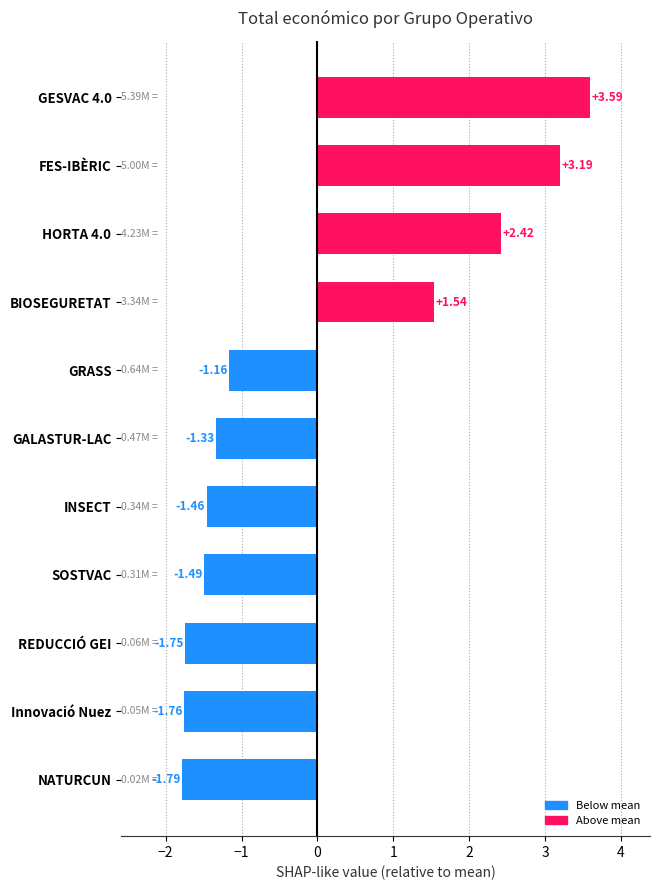

Between REDUCCIÓ GEI and GRASS, which is larger?

GRASS